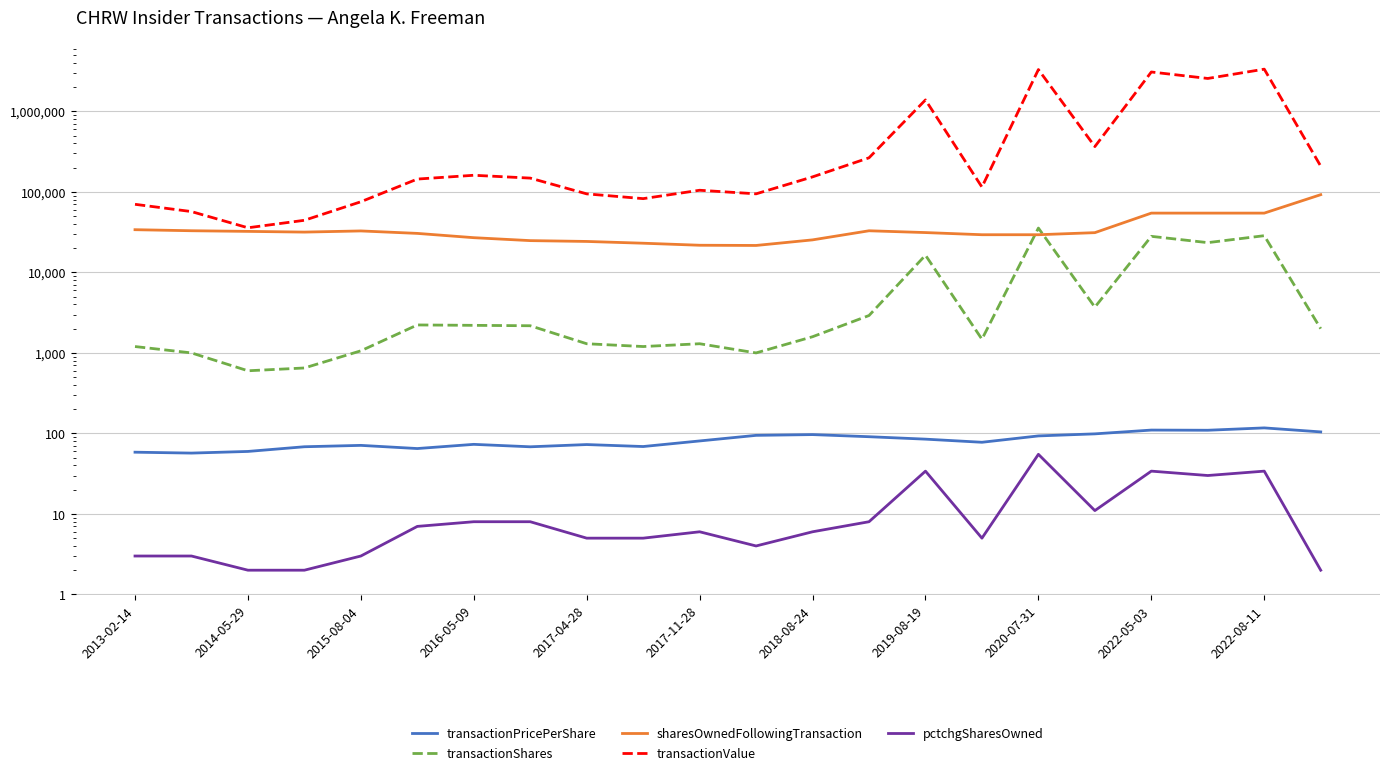

What is the minimum value shown in the chart?

2.0